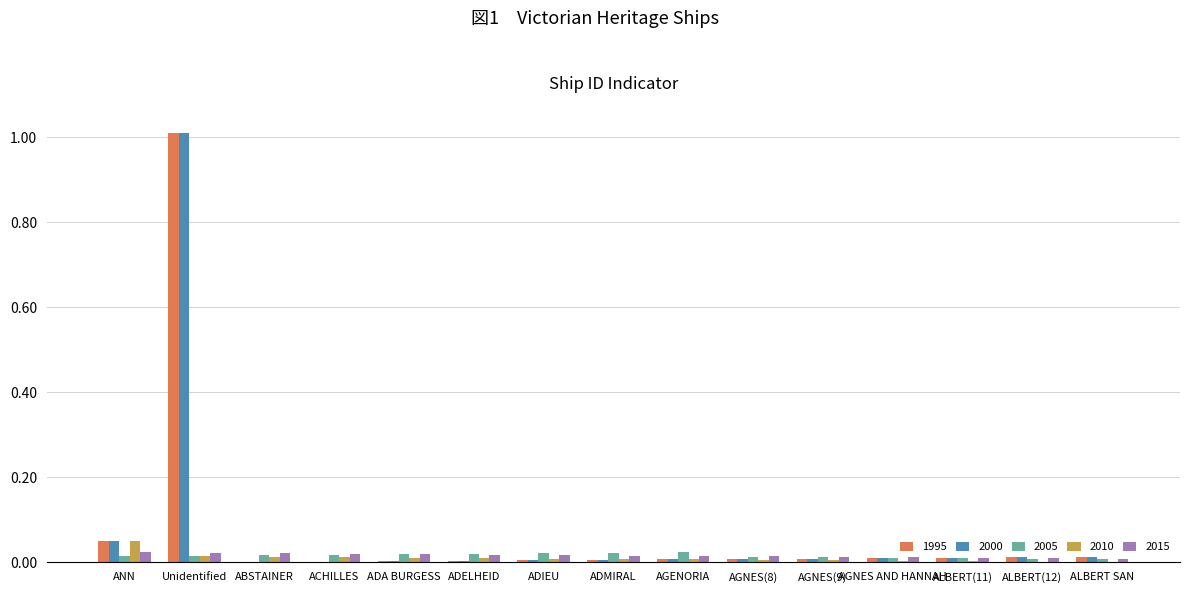

Are the bars horizontal?

No